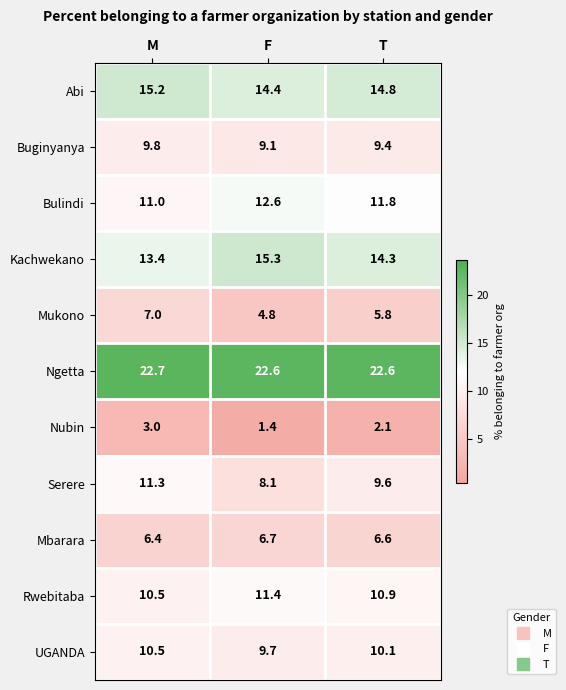

What is the difference between the maximum and second lowest values in the Serere series?

1.7